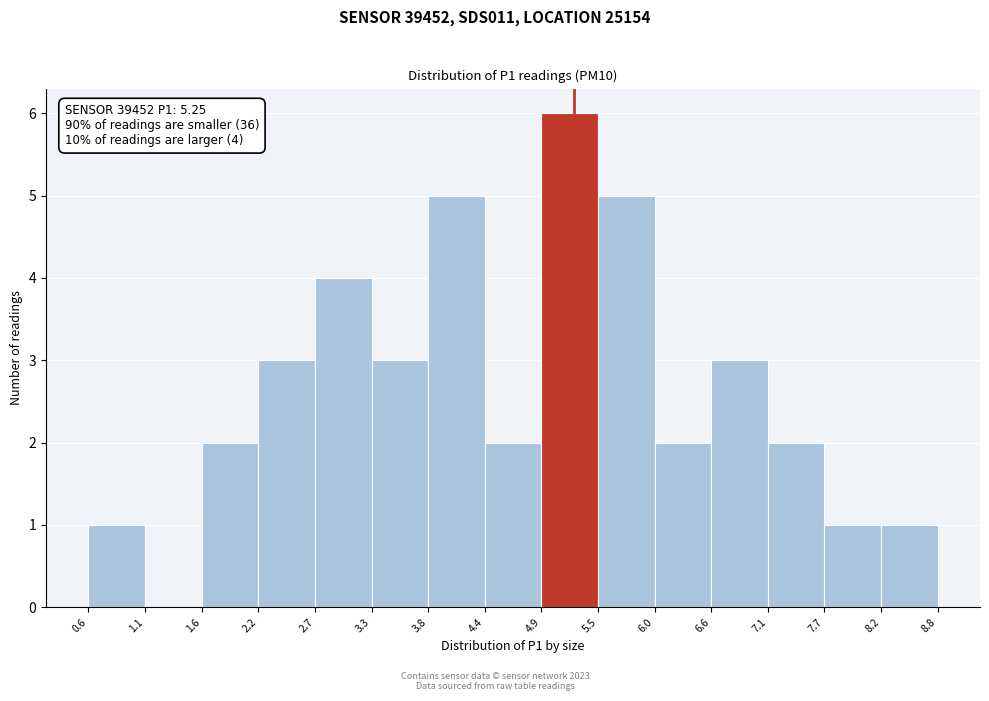

Which range on the x-axis has the tallest bar?

4.9 to 5.5